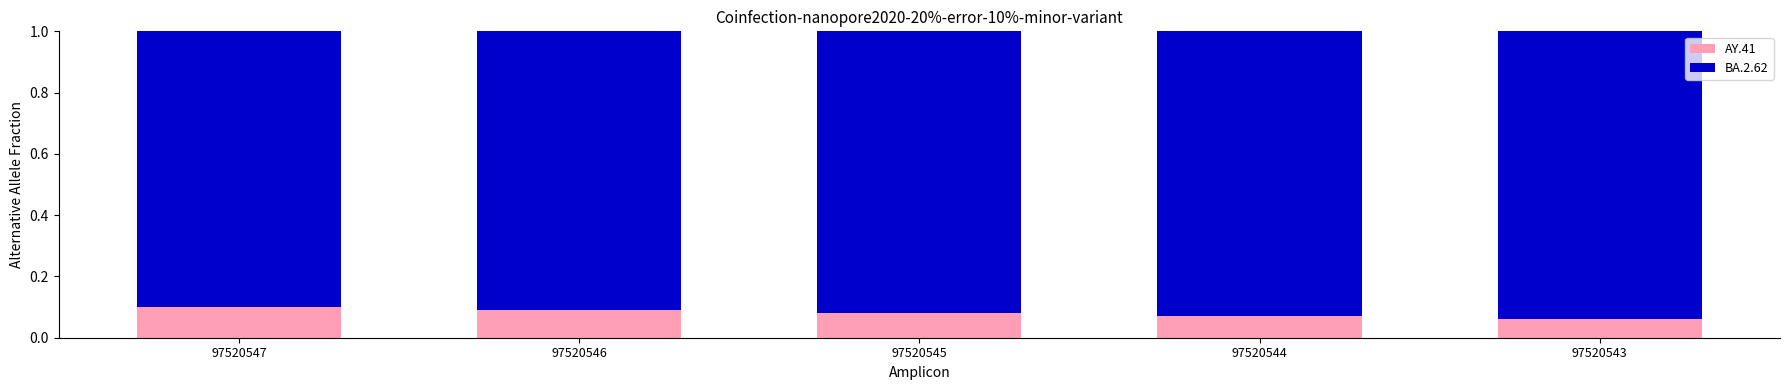

How many series are shown in this chart?

2